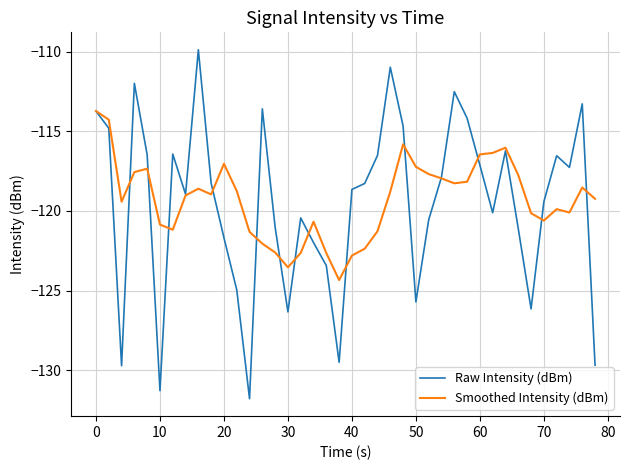

True or false: Raw Intensity (dBm) has more than 0 points higher than both neighbors.

True